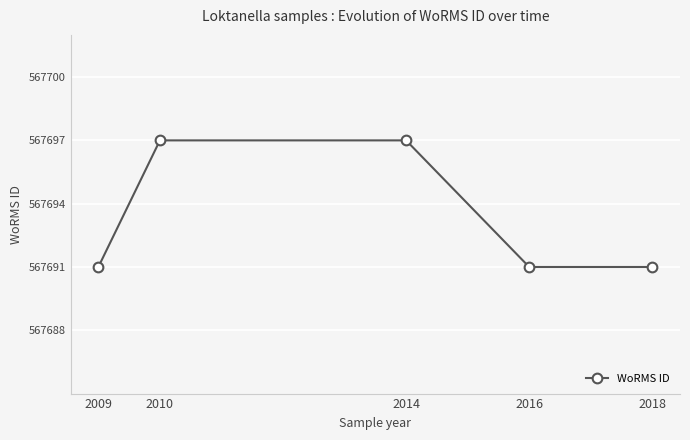

What is the greatest value displayed?

567697